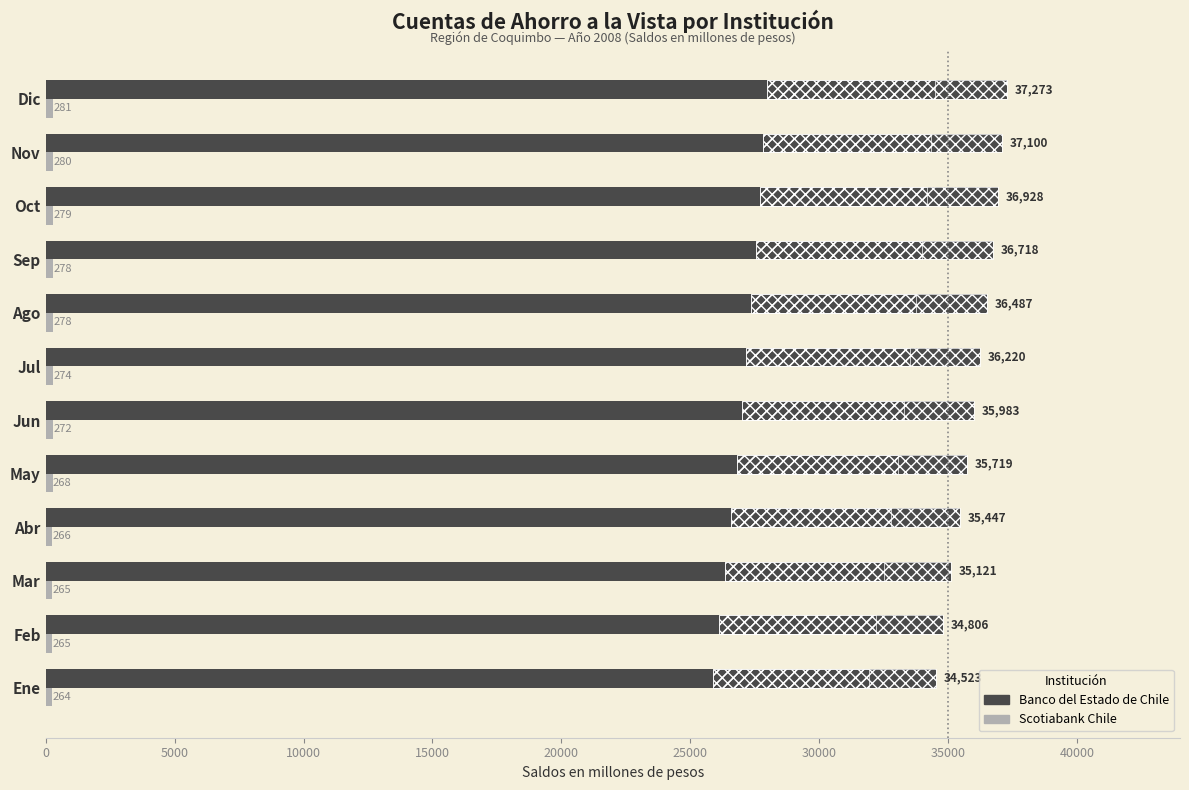

What is the sum of the Scotiabank Chile values at Jun and Abr?

538